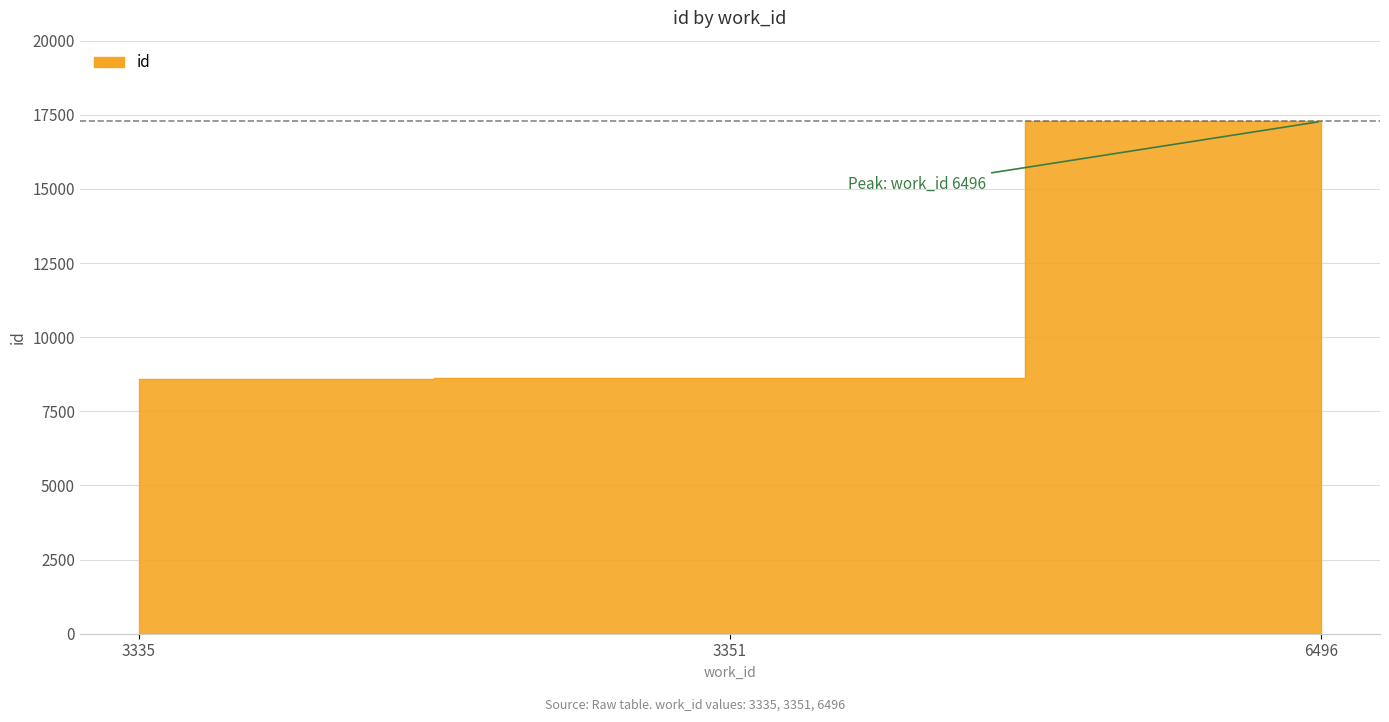

Reading left to right, transcribe all the data shown in this chart.

3335=8606	3351=8624	6496=17276